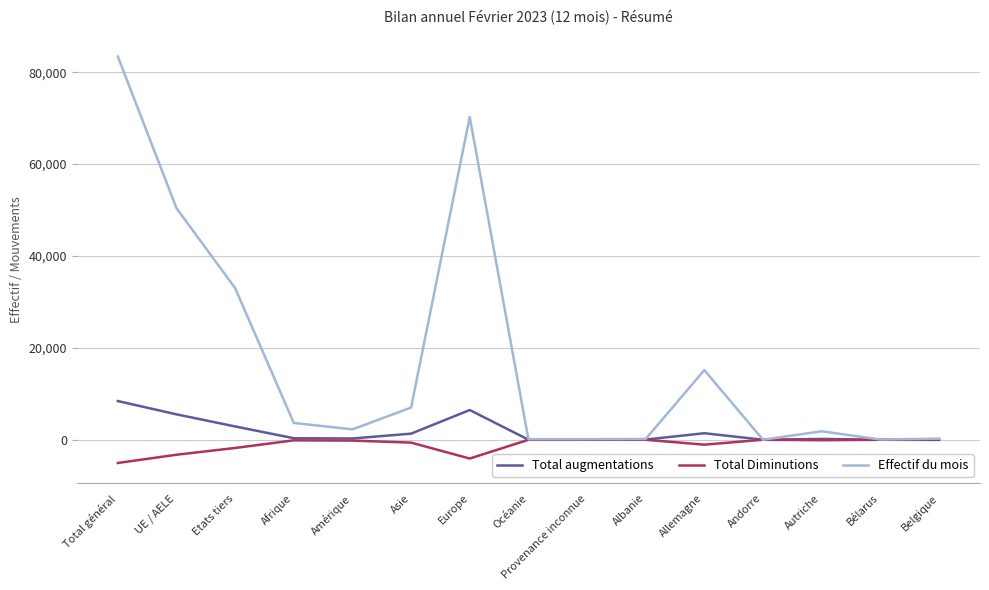

At how many categories does at least one series exceed 67153?

2